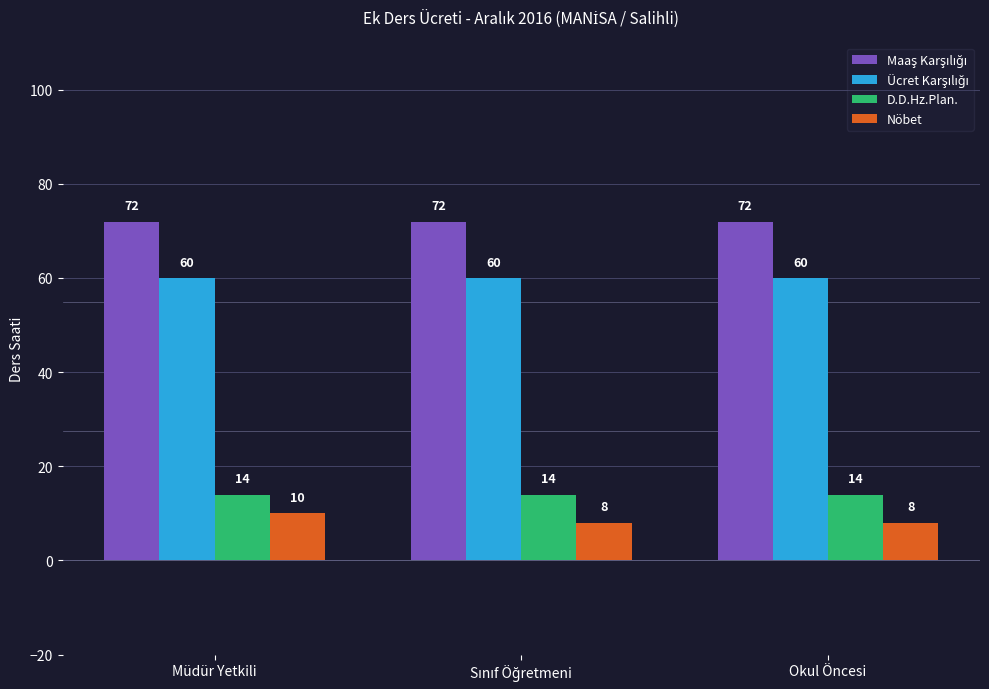

Which series has the largest range (max minus min)?

Nöbet